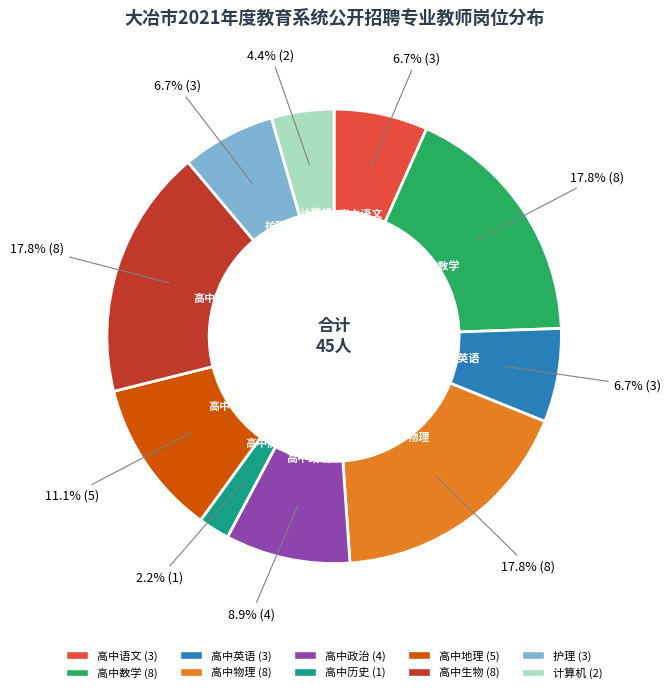

Count the number of slices in the pie.

10